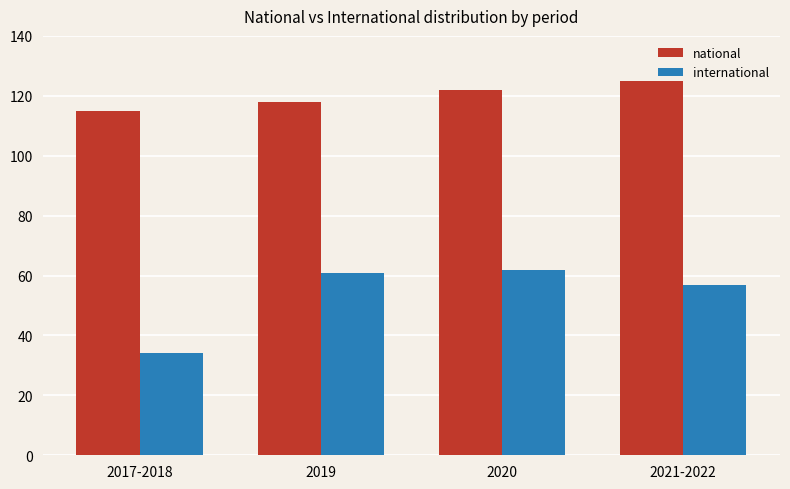

What is the label of the 2nd bar from the left?

2019